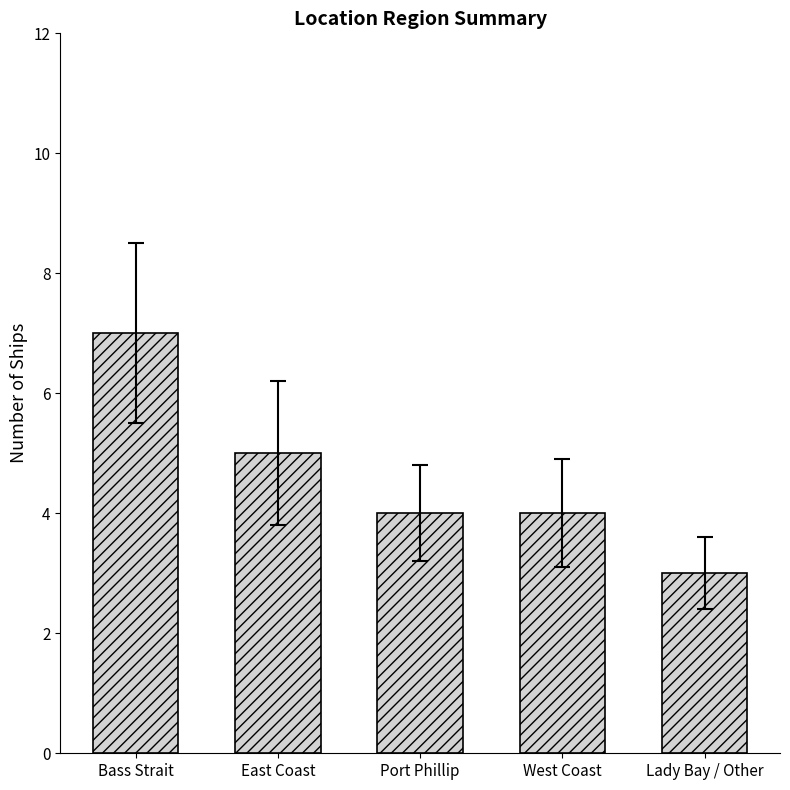

Is it true that the value at Lady Bay / Other is 5?

False